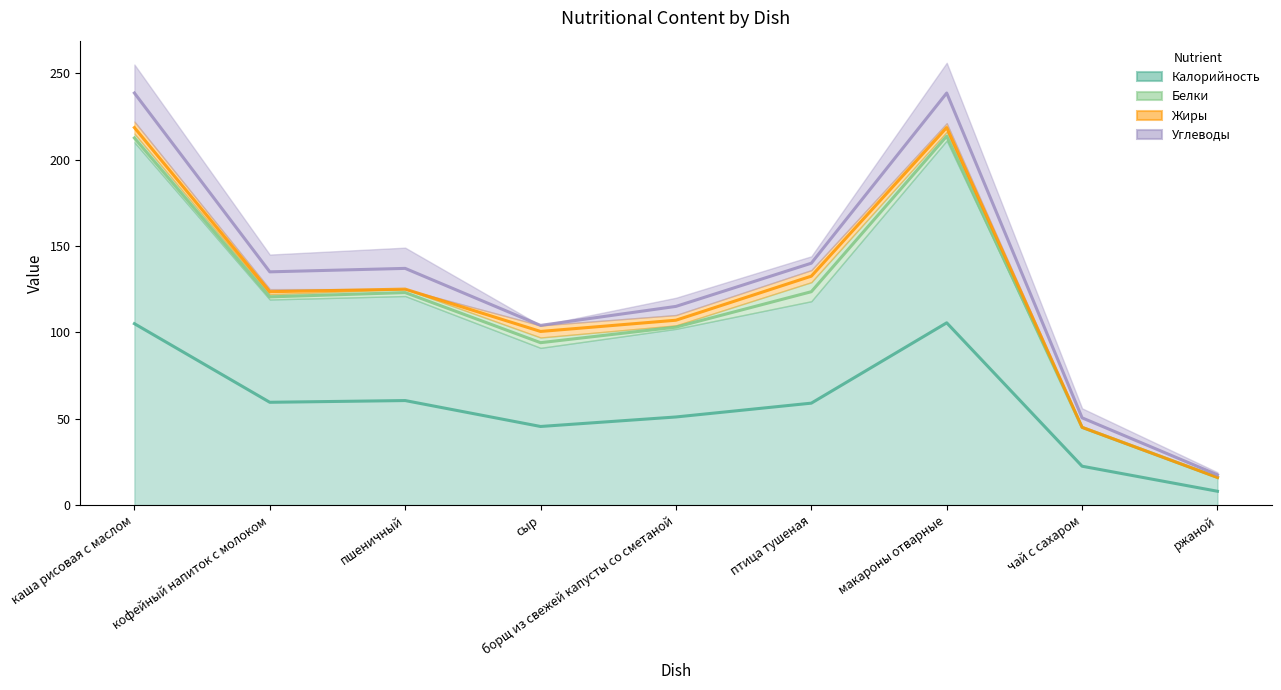

At which category is the sum across all series the highest?

макароны отварные